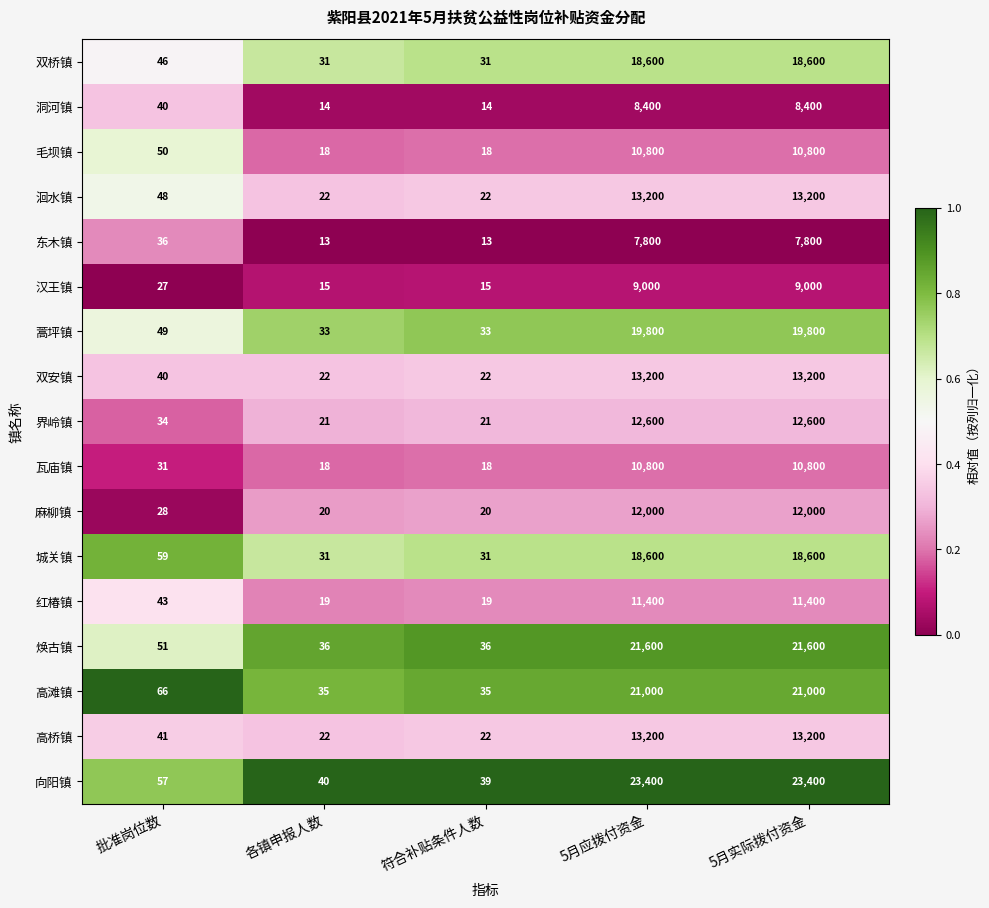

Is it true that 双安镇 equals 7 at 符合补贴条件人数?

False